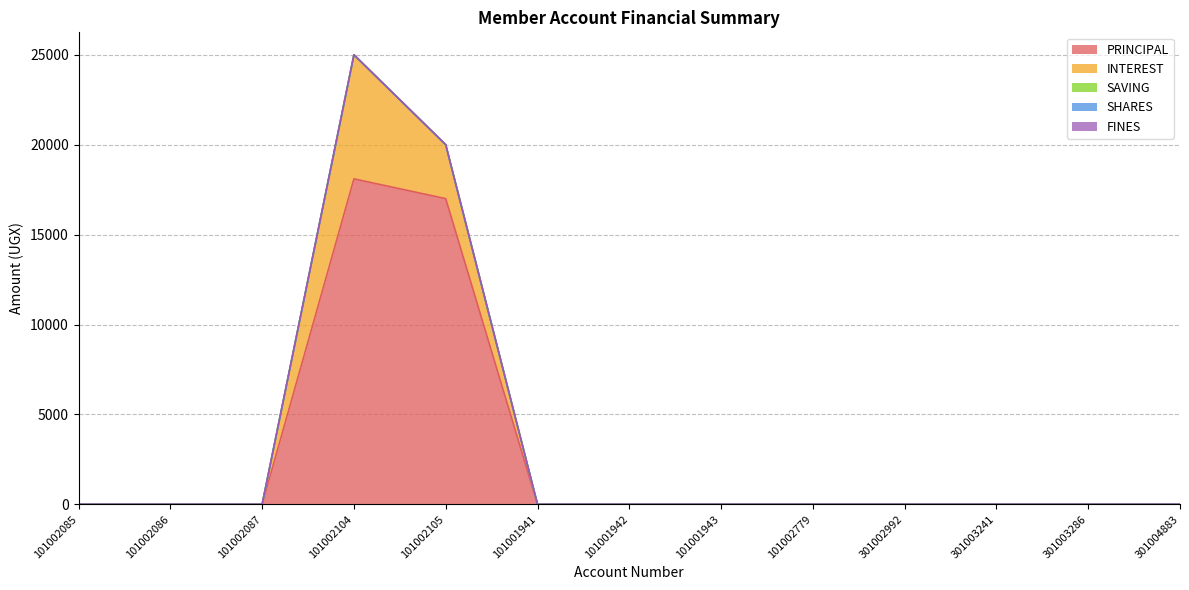

True or false: INTEREST and FINES intersect in this chart.

False